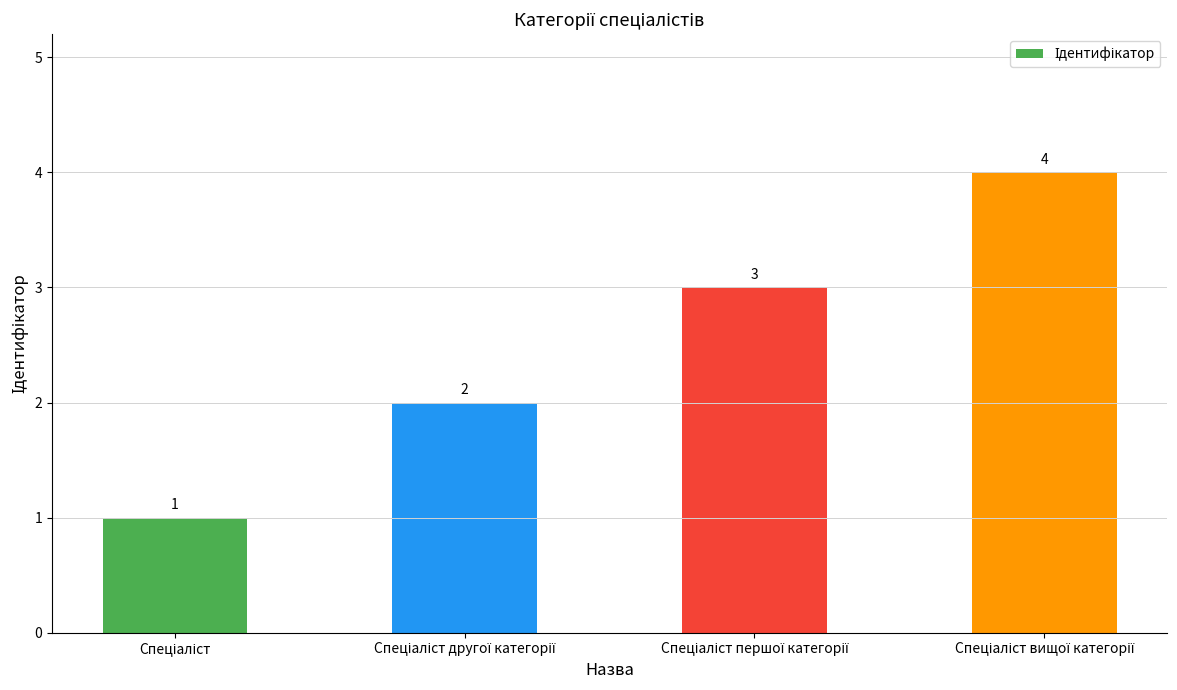

How many bars are there in total?

4